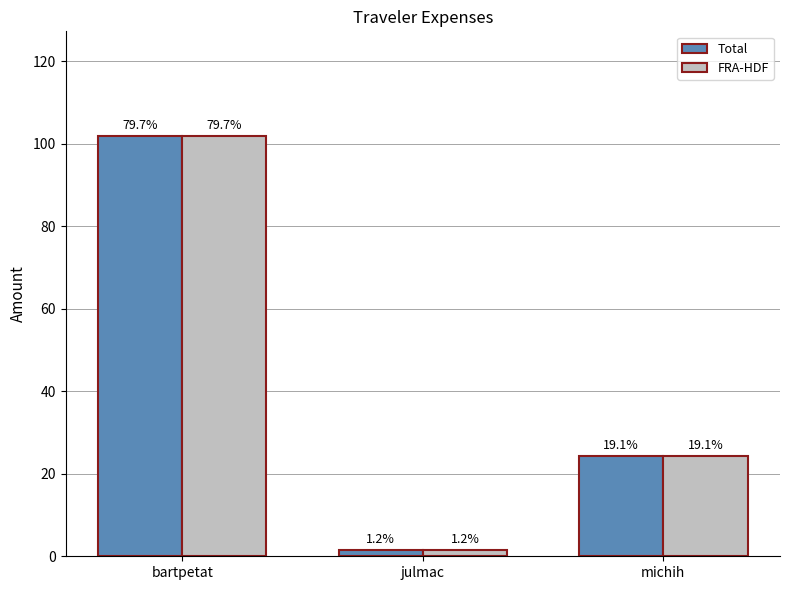

Does the chart contain stacked bars?

No